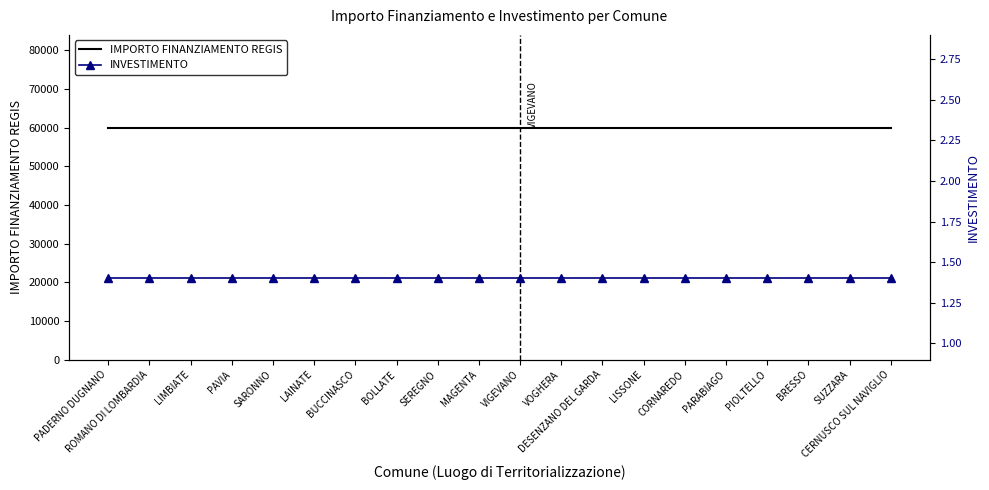

What is the total value across all series at BOLLATE?

59967.4